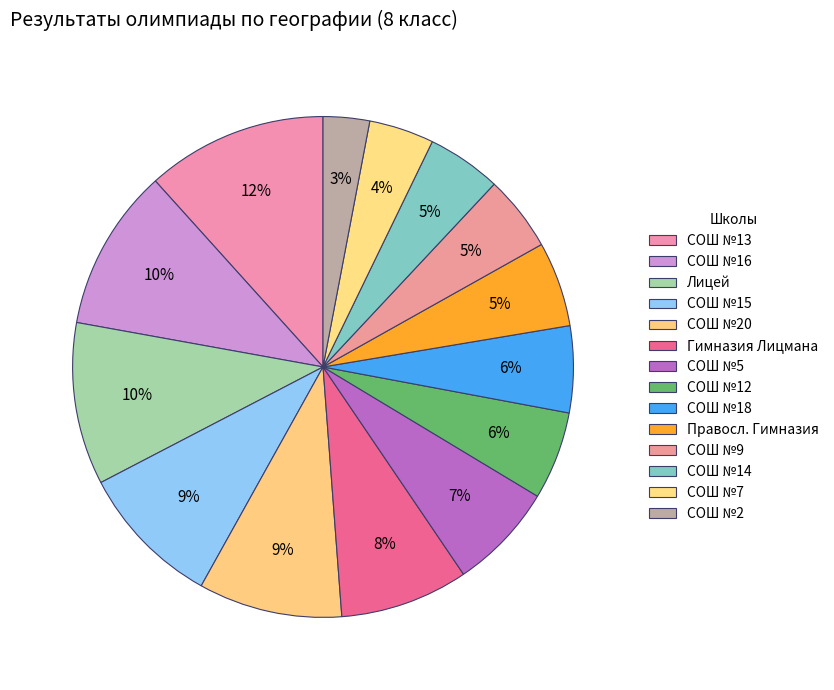

How many slices are in this pie chart?

14